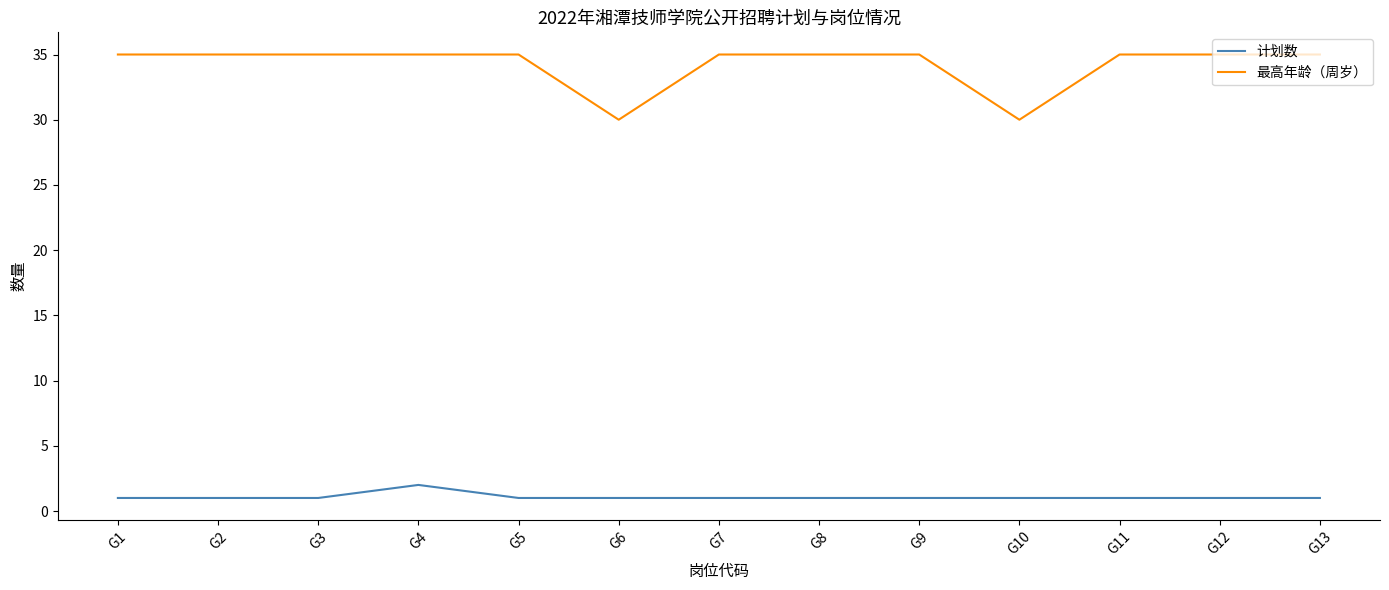

List the series in order of their overall mean, lowest first.

计划数, 最高年龄（周岁）